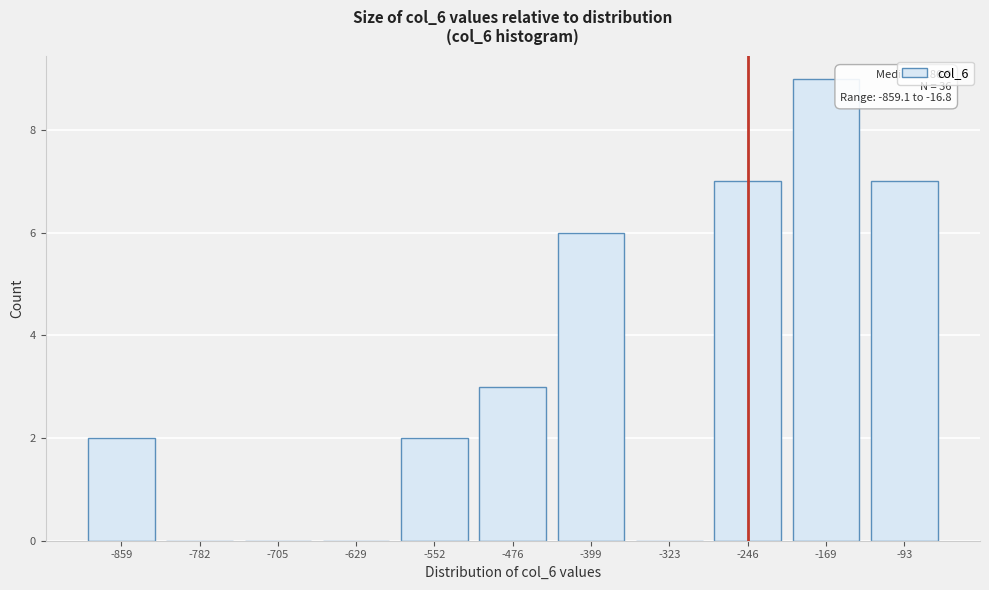

Reading left to right, extract all data points from this chart.

-859=2	-782=0	-705=0	-629=0	-552=2	-476=3	-399=6	-323=0	-246=7	-169=9	-93=7